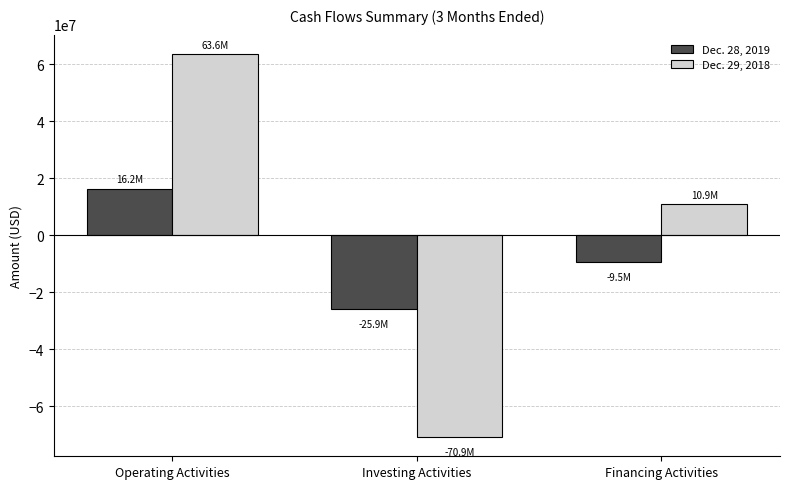

What is the label of the 1st bar from the left?

Operating Activities